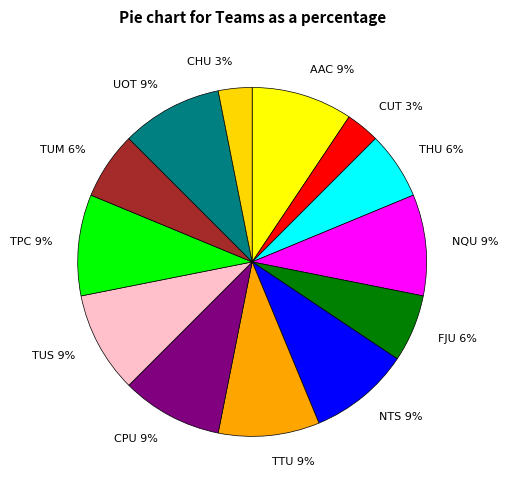

True or false: TUM 6% accounts for 19% of the total.

False